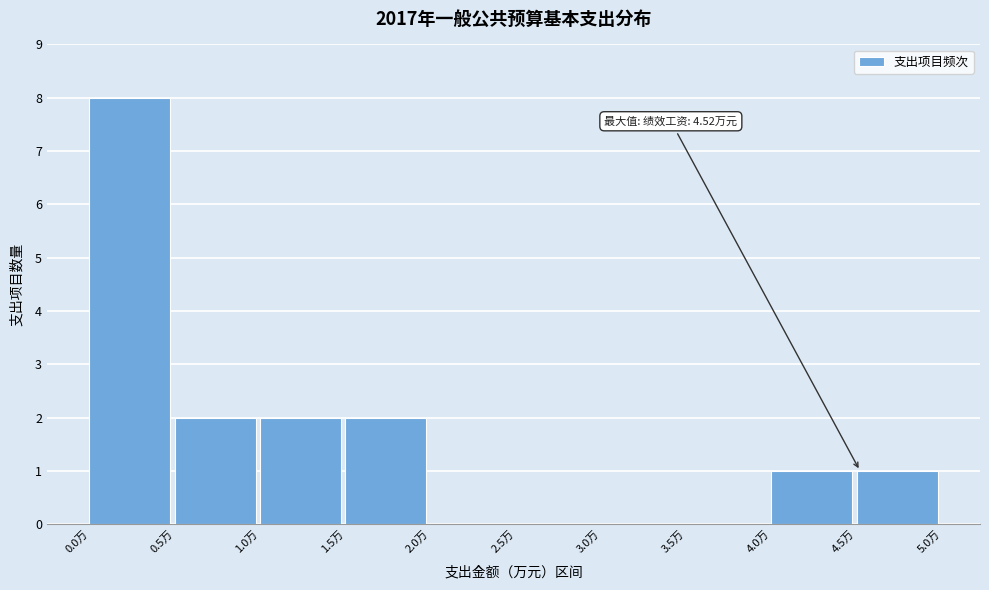

Which range on the x-axis has the tallest bar?

0.0 to 0.5